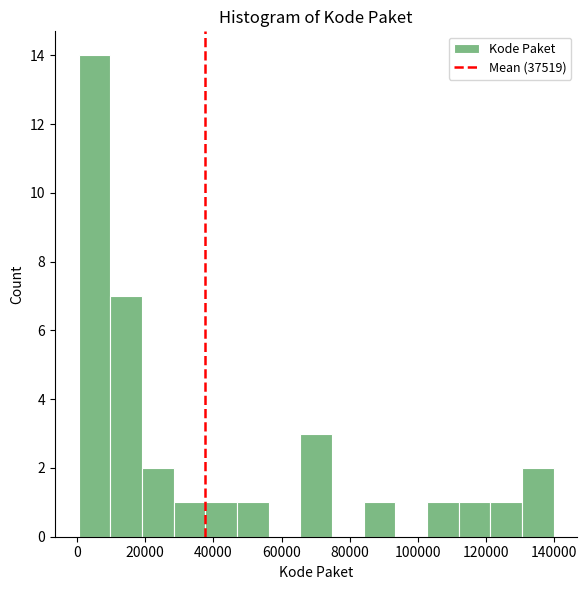

How tall is the bar that spans 20000 to 28000 on the x-axis? Neither the bar edges nor the heights are printed on the chart, so give them approximately, as read against the axes.

2